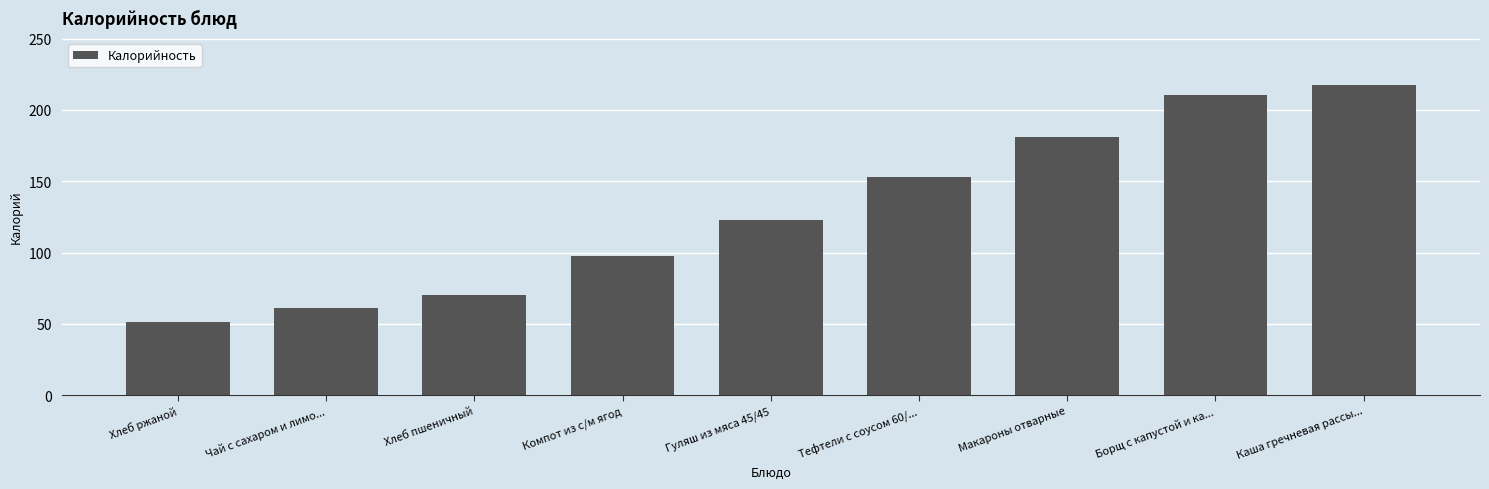

Rank the categories by value from lowest to highest.

Хлеб ржаной, Чай с сахаром и лимо..., Хлеб пшеничный, Компот из с/м ягод, Гуляш из мяса 45/45, Тефтели с соусом 60/..., Макароны отварные, Борщ с капустой и ка..., Каша гречневая рассы...